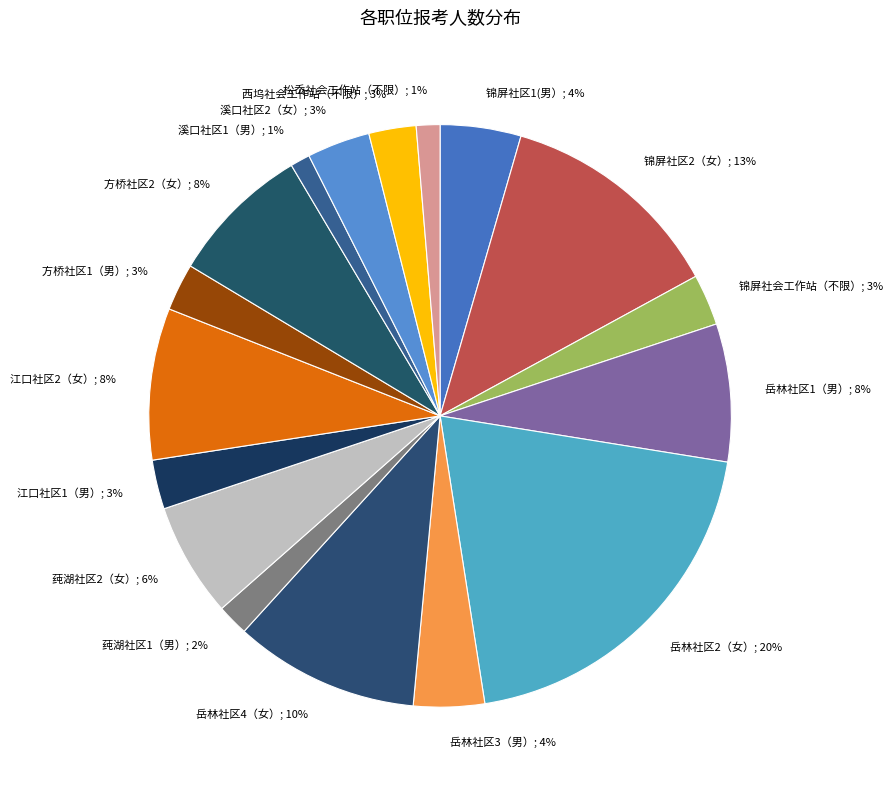

How many slices are in this pie chart?

17